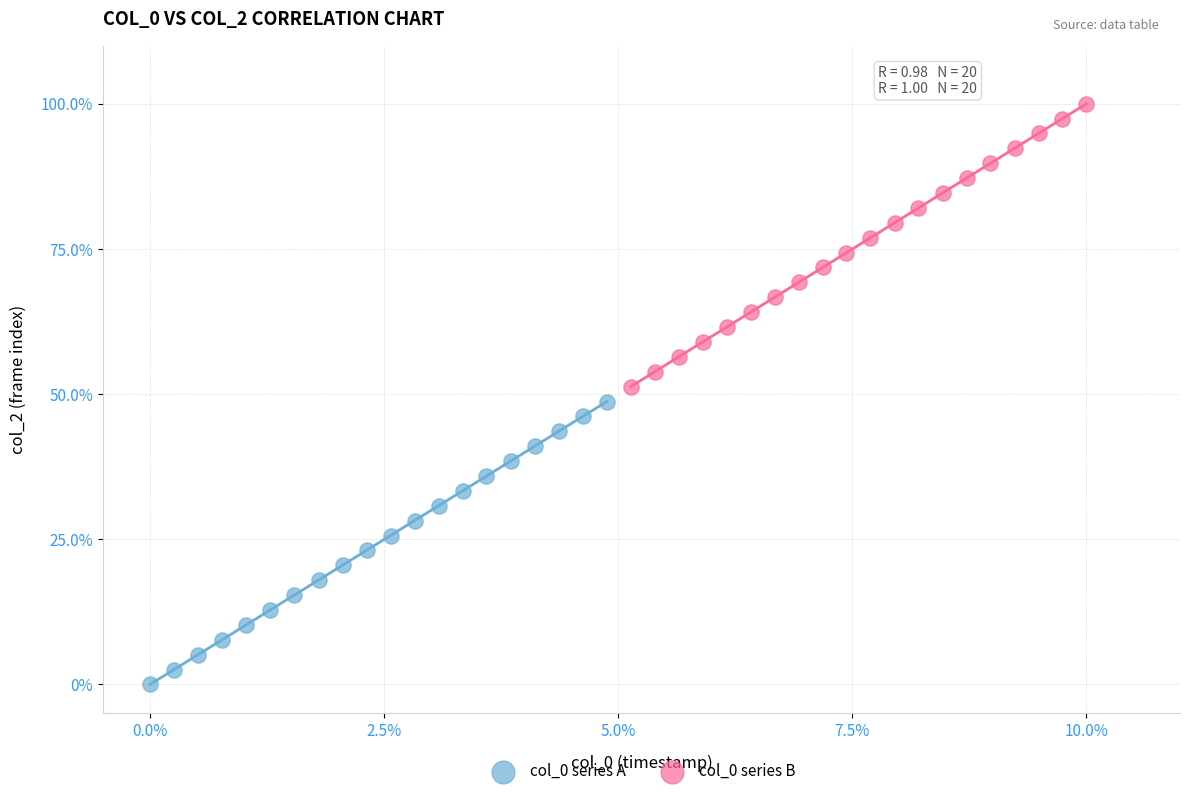

Which series reaches the minimum Y coordinate?

col_0 series A